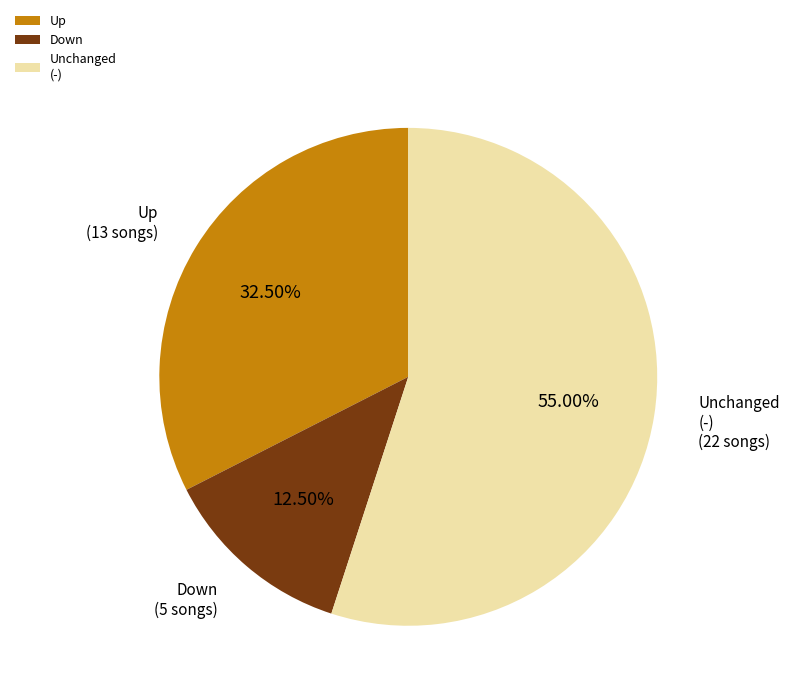

Which category has the biggest portion of the pie?

Unchanged (-)